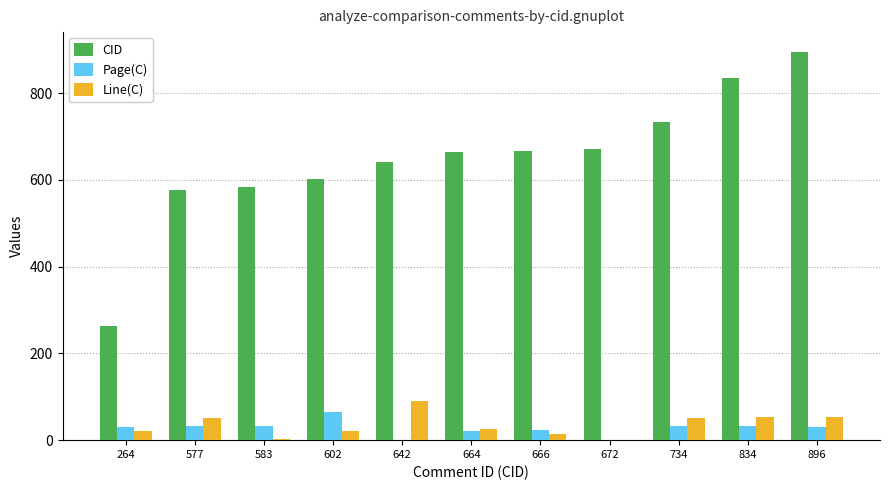

What is the highest value of the Line(C) series?

90